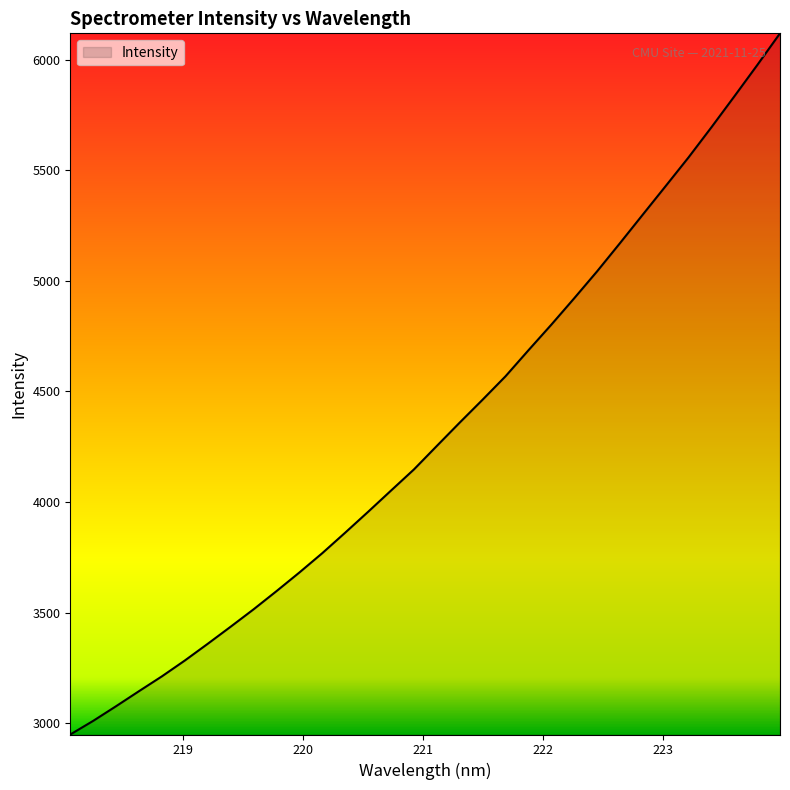

What is the smallest value displayed?

2949.5